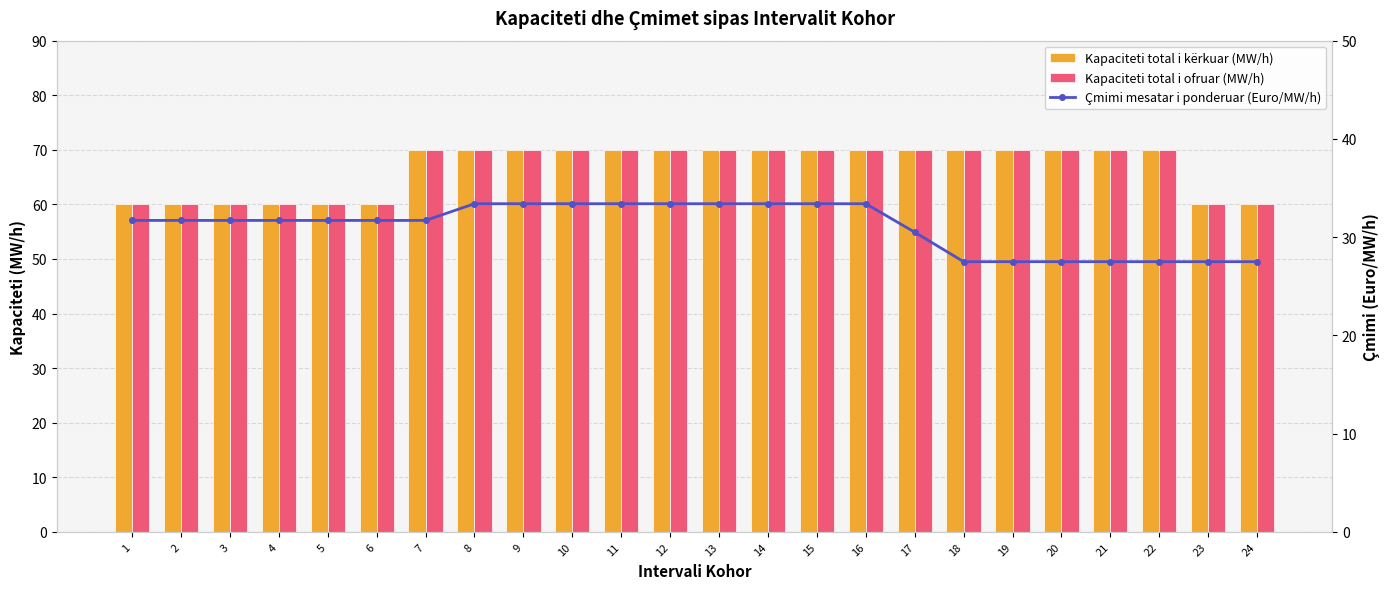

What is the total value across all series at 19?

167.5